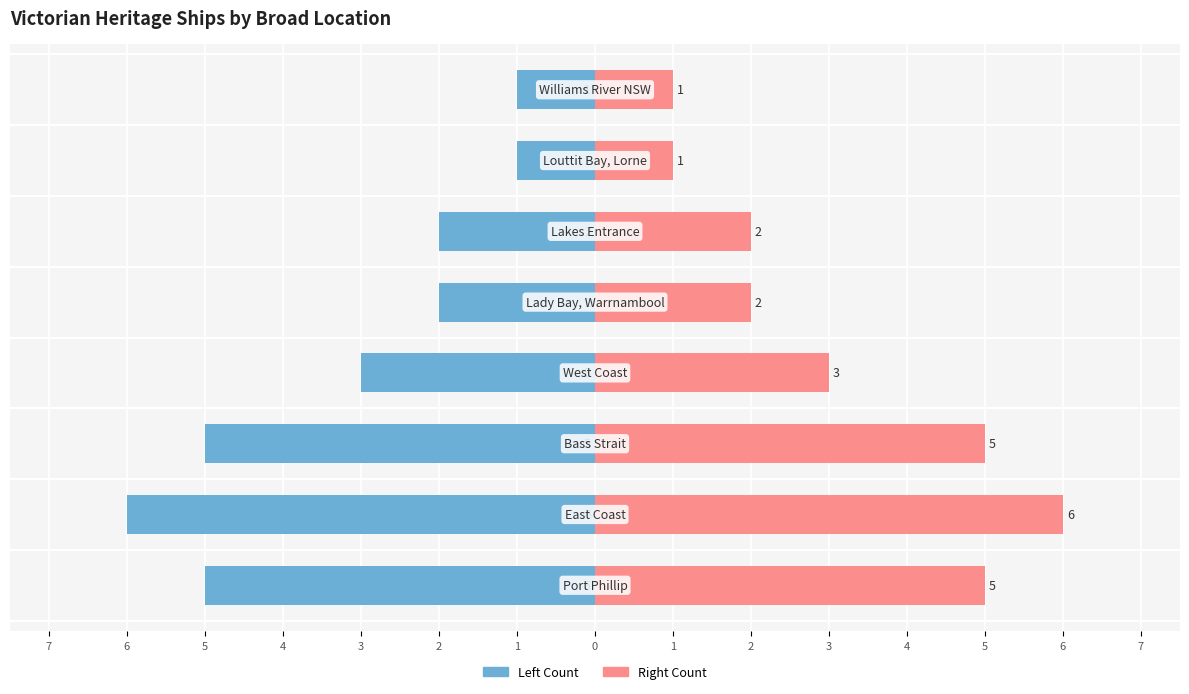

Is it true that Count (Right) equals 2 at 6?

True